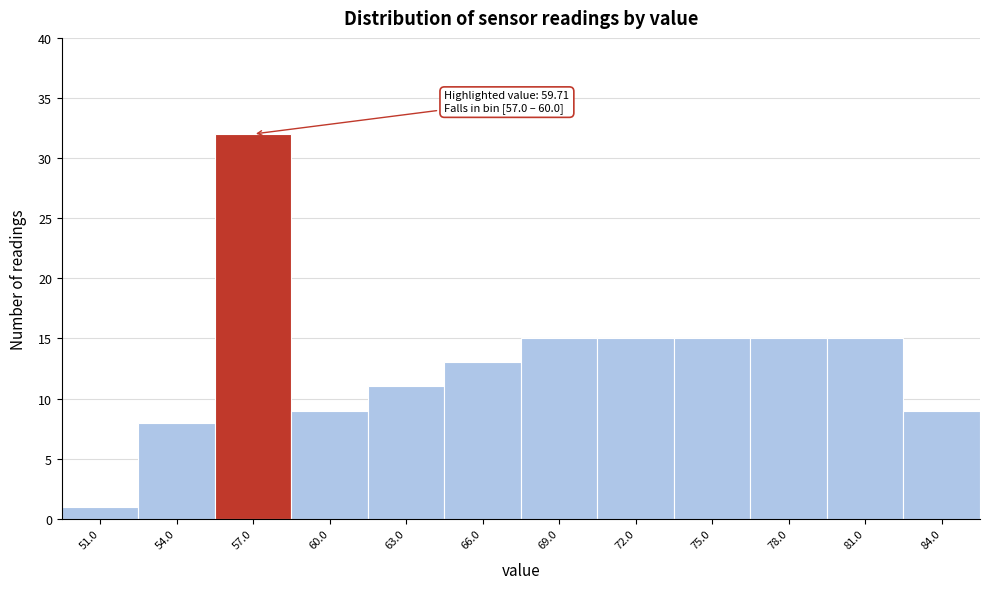

Reading right to left, extract all data points from this chart.

9	15	15	15	15	15	13	11	9	32	8	1